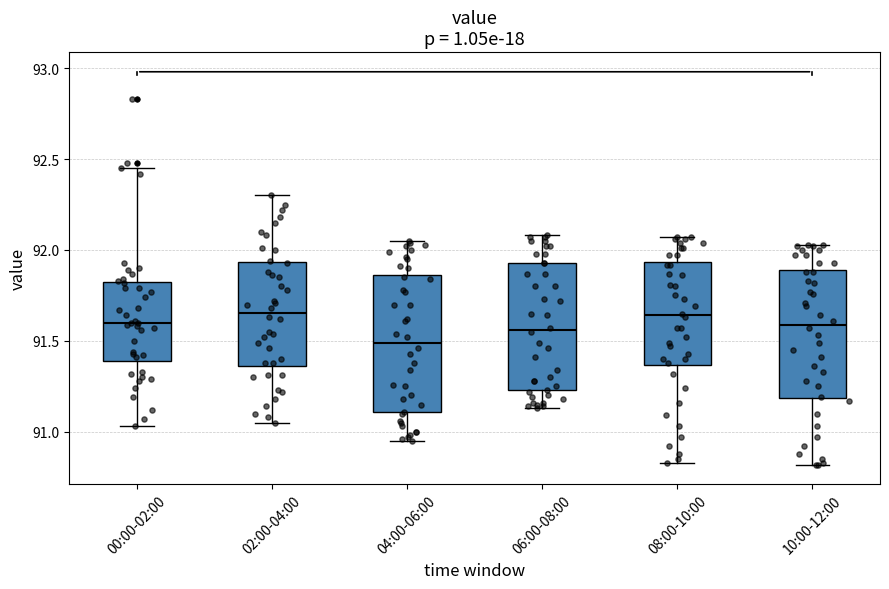

Reading left to right, transcribe this box plot: for each box, give where its median line is, the range the box spans, and where its two whiskers end, as read against the y-axis. The values are not printed on the chart, so give them approximately, as read against the axis.

00:00-02:00: median 91.60, box 91.40 to 91.80, whiskers 91.05 to 92.45
02:00-04:00: median 91.65, box 91.35 to 91.95, whiskers 91.05 to 92.30
04:00-06:00: median 91.50, box 91.10 to 91.85, whiskers 90.95 to 92.05
06:00-08:00: median 91.55, box 91.25 to 91.95, whiskers 91.15 to 92.10
08:00-10:00: median 91.65, box 91.35 to 91.95, whiskers 90.85 to 92.05
10:00-12:00: median 91.60, box 91.20 to 91.90, whiskers 90.80 to 92.05